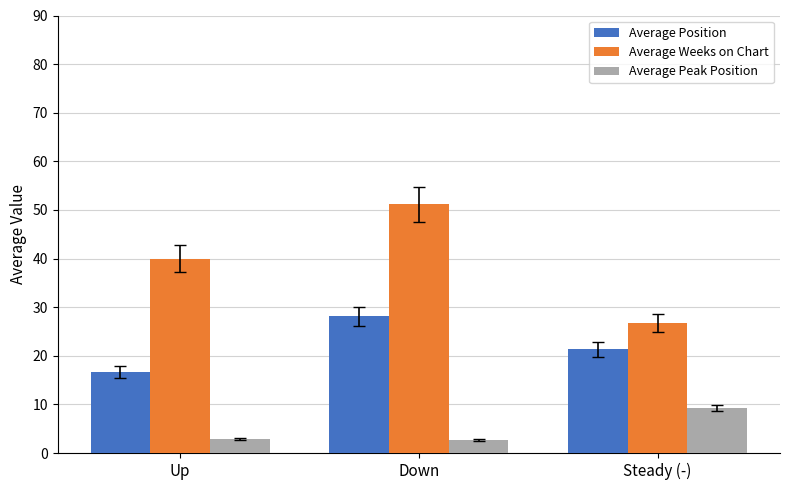

What is the average value of the Average Position series?

22.1